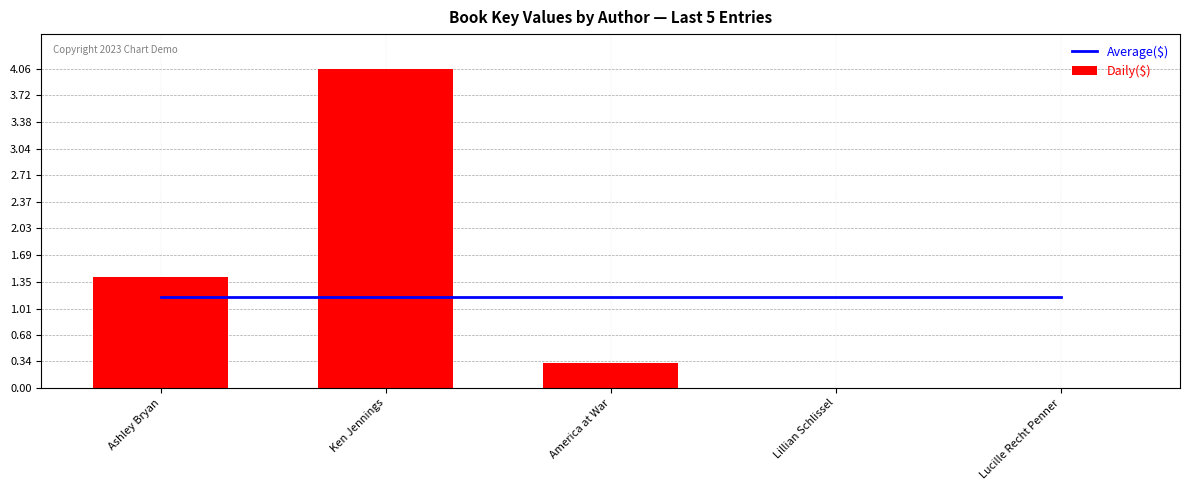

What are all the series names shown in the legend?

Average($), Daily($)